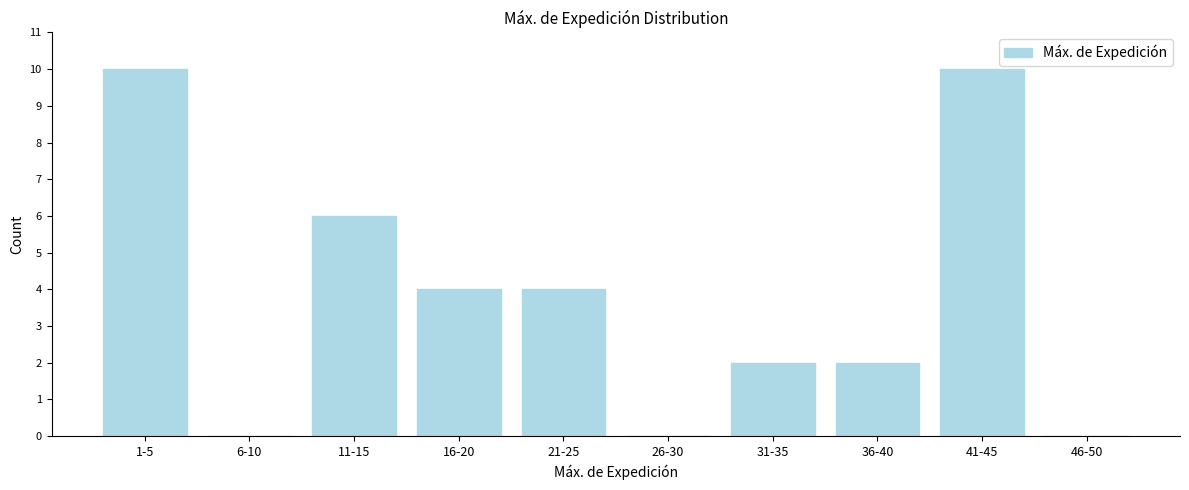

Which has a higher value, 26-30 or 31-35?

31-35